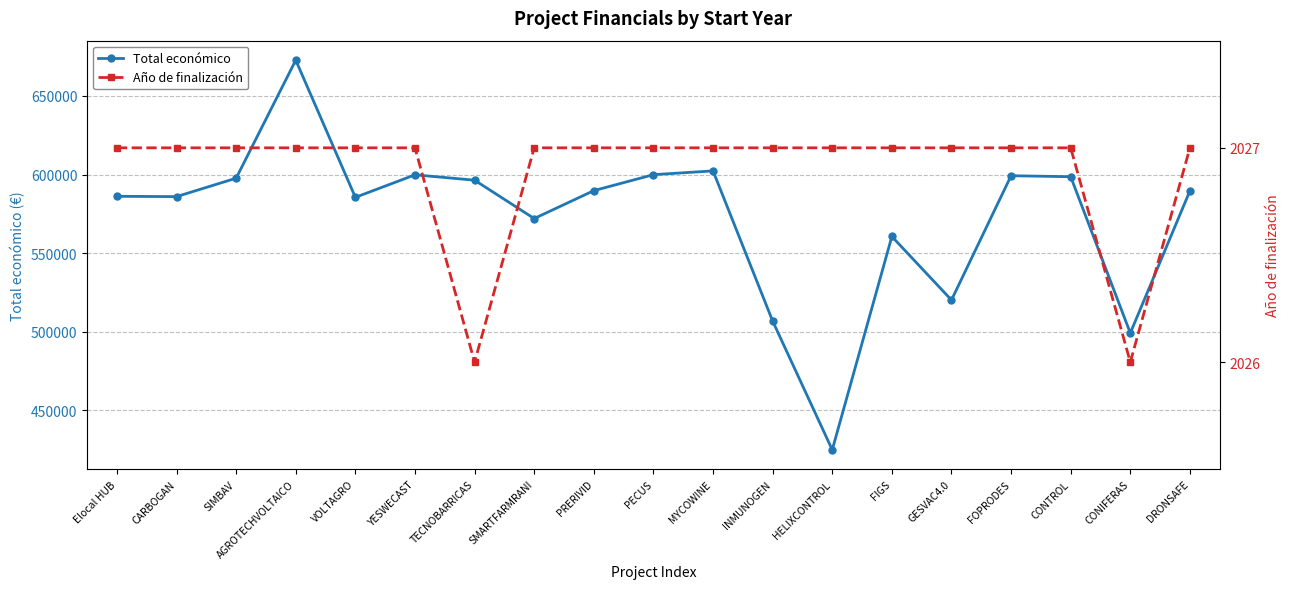

Where is Año de finalización nearest to the value 2026?

TECNOBARRICAS